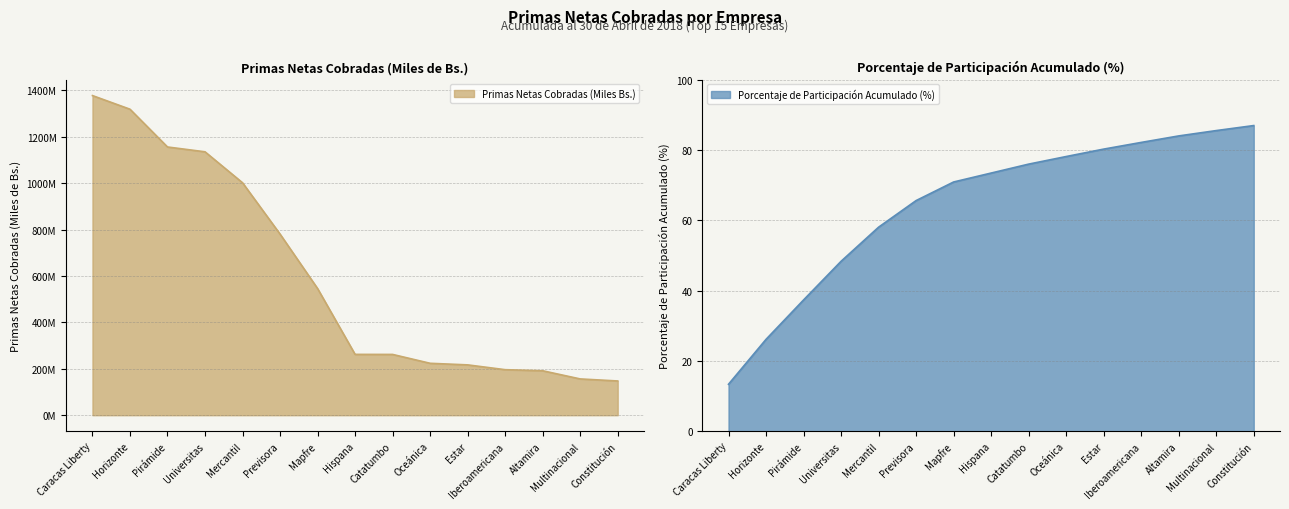

Reading left to right, transcribe all the data shown in this chart.

Primas Netas Cobradas (Miles Bs.): Caracas Liberty=1377536151.2	Horizonte=1318786471.8	Pirámide=1156019245.6	Universitas=1135228338.0	Mercantil=1001781801.2	Previsora=780606789.9	Mapfre=546049984.2	Hispana=262220228.7	Catatumbo=262011884.4	Oceánica=223776502.8	Estar=216970313.8	Iberoamericana=196281767.7	Altamira=191633527.2	Multinacional=156416545.2	Constitución=147601834.1
Porcentaje de Participación Acumulado: Caracas Liberty=13.3	Horizonte=26.1	Pirámide=37.3	Universitas=48.3	Mercantil=58.0	Previsora=65.6	Mapfre=70.9	Hispana=73.4	Catatumbo=76.0	Oceánica=78.1	Estar=80.2	Iberoamericana=82.1	Altamira=84.0	Multinacional=85.5	Constitución=86.9